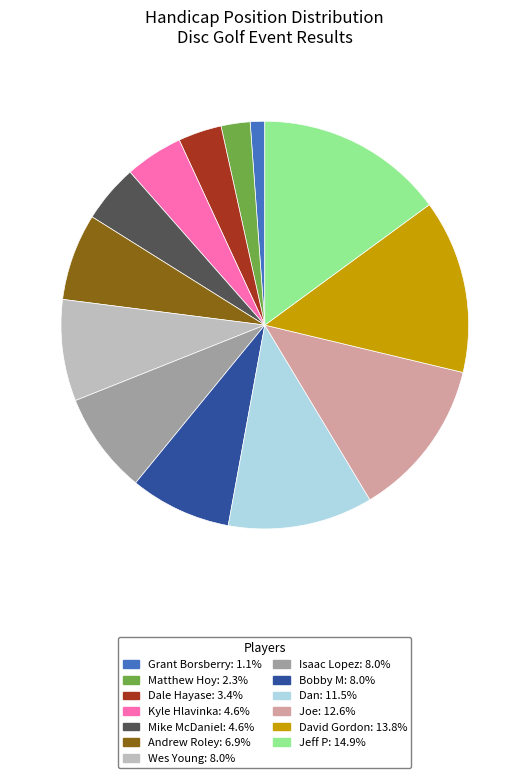

Does any single category account for the majority?

No